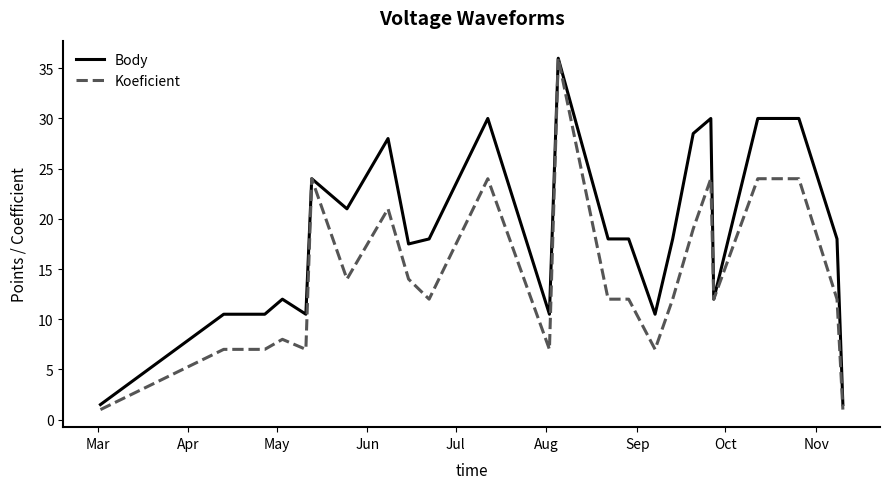

Does the chart display data point markers on the line(s)?

No